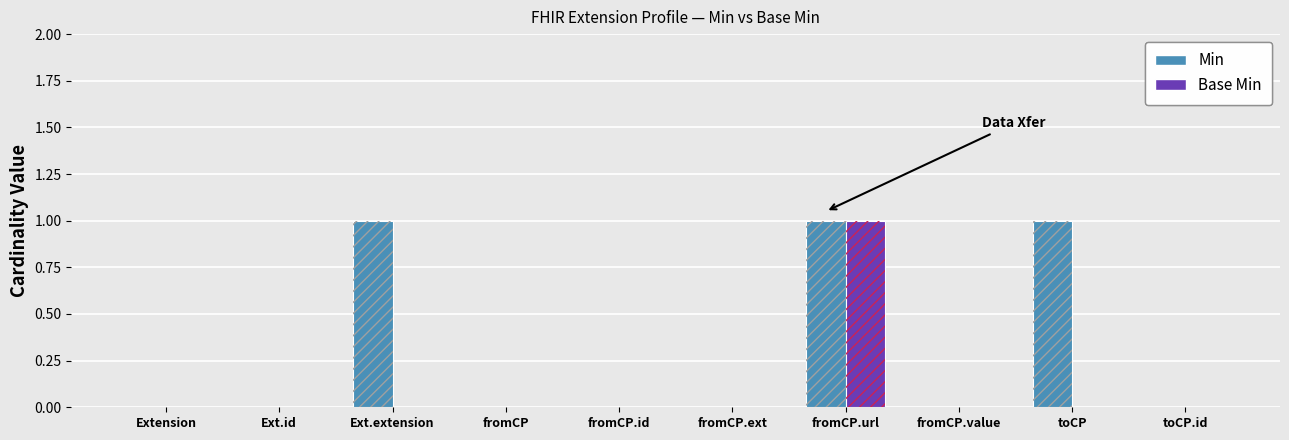

Which has a higher value, Ext.extension or fromCP.value?

Ext.extension